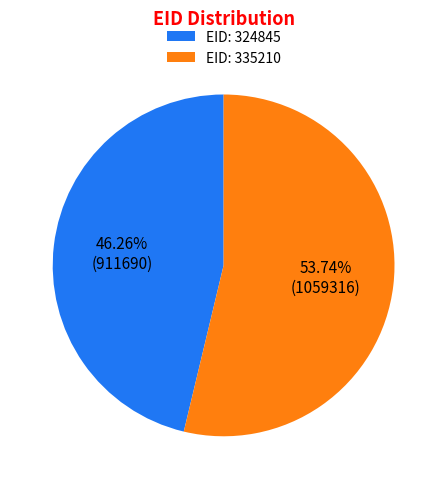

How many segments does this pie chart have?

2